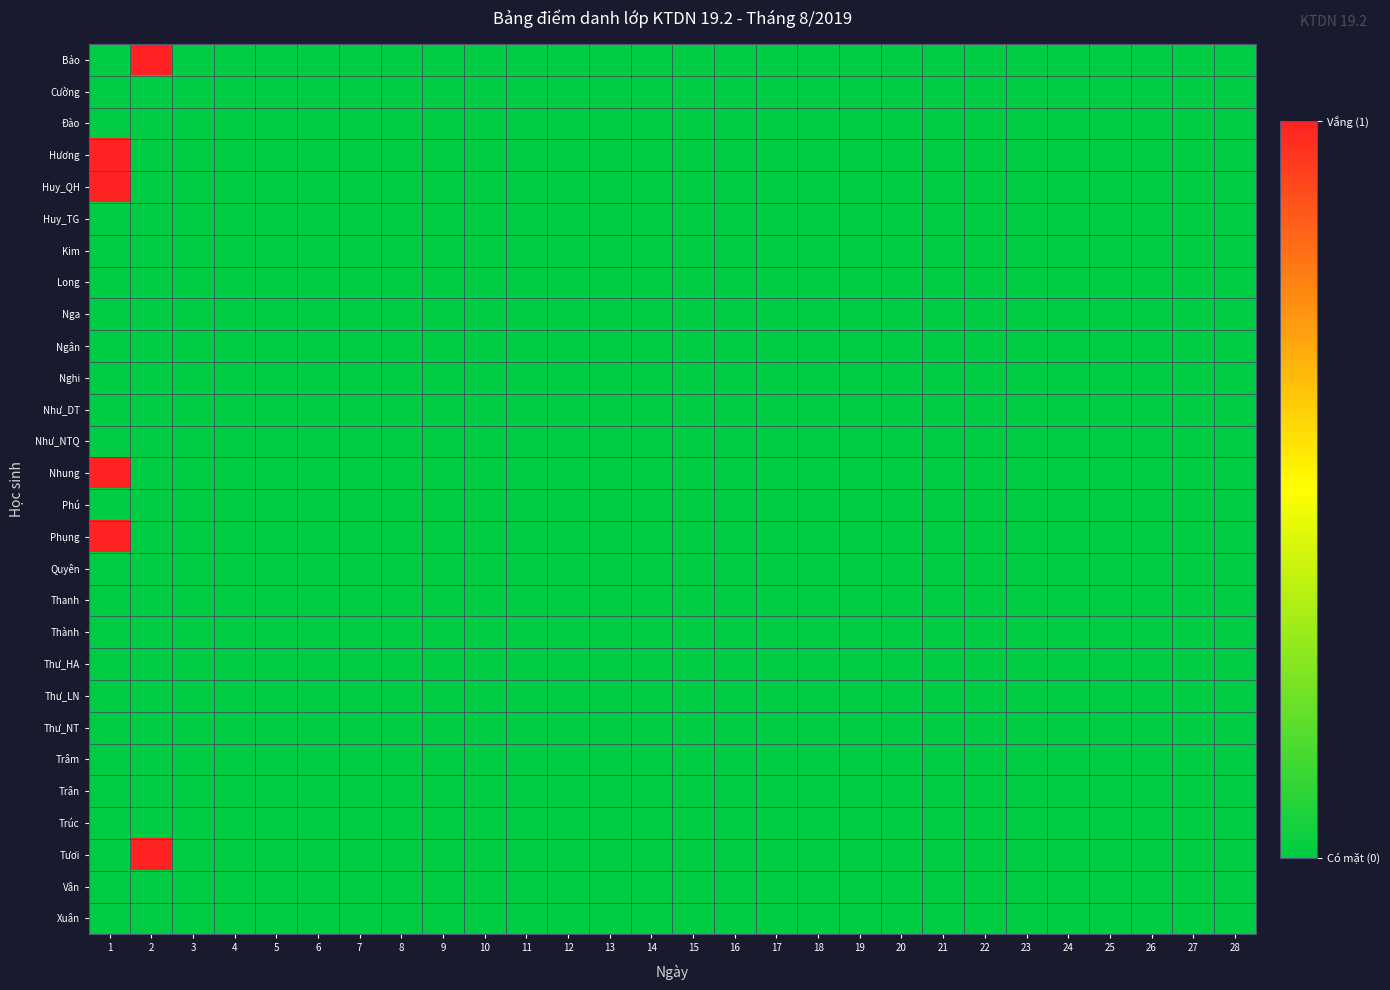

How many series are shown in this chart?

28